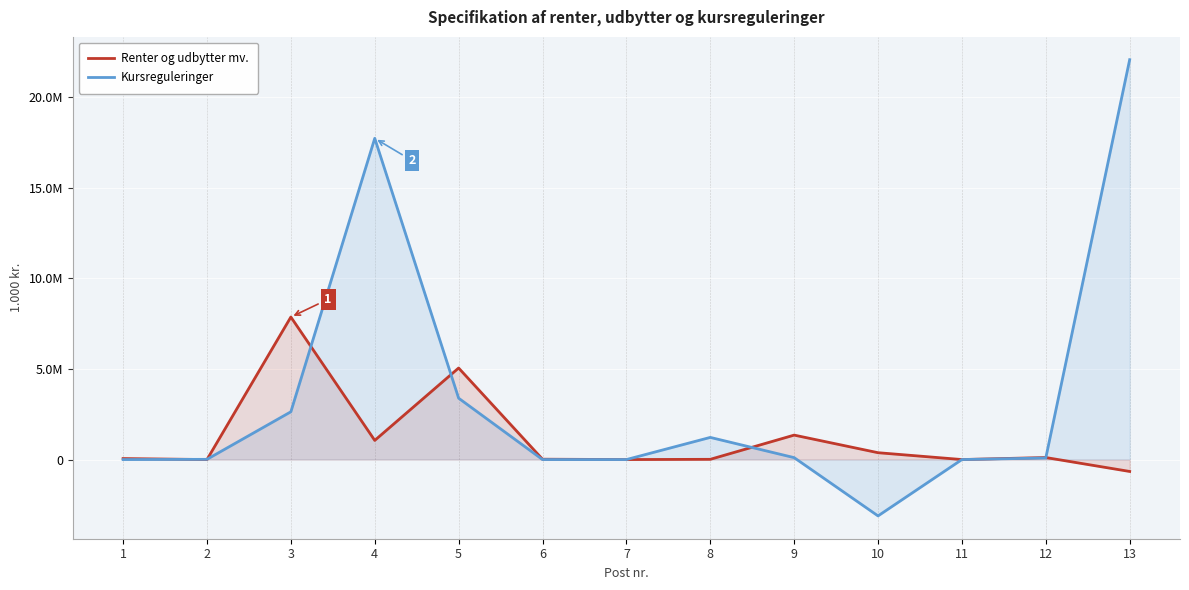

List the series in order of their overall mean, highest first.

Kursreguleringer, Renter og udbytter mv.